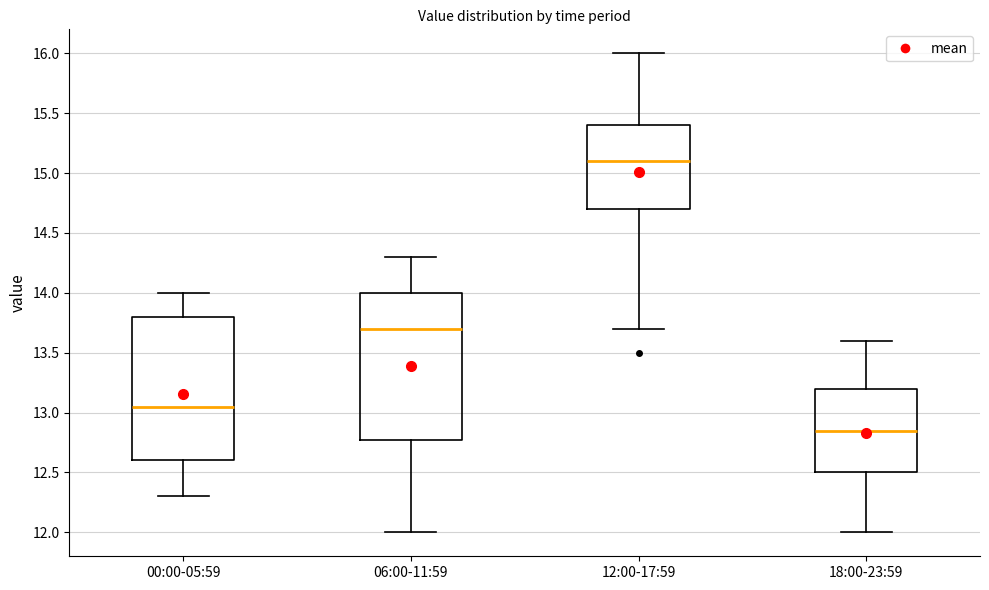

Reading left to right, read every box against the y-axis: the position of its median line, the range the box covers, and the ends of its whiskers. The values are not printed on the chart, so give them approximately, as read against the axis.

00:00-05:59: median 13.05, box 12.60 to 13.80, whiskers 12.30 to 14.00
06:00-11:59: median 13.70, box 12.80 to 14.00, whiskers 12.00 to 14.30
12:00-17:59: median 15.10, box 14.70 to 15.40, whiskers 13.70 to 16.00
18:00-23:59: median 12.85, box 12.50 to 13.20, whiskers 12.00 to 13.60